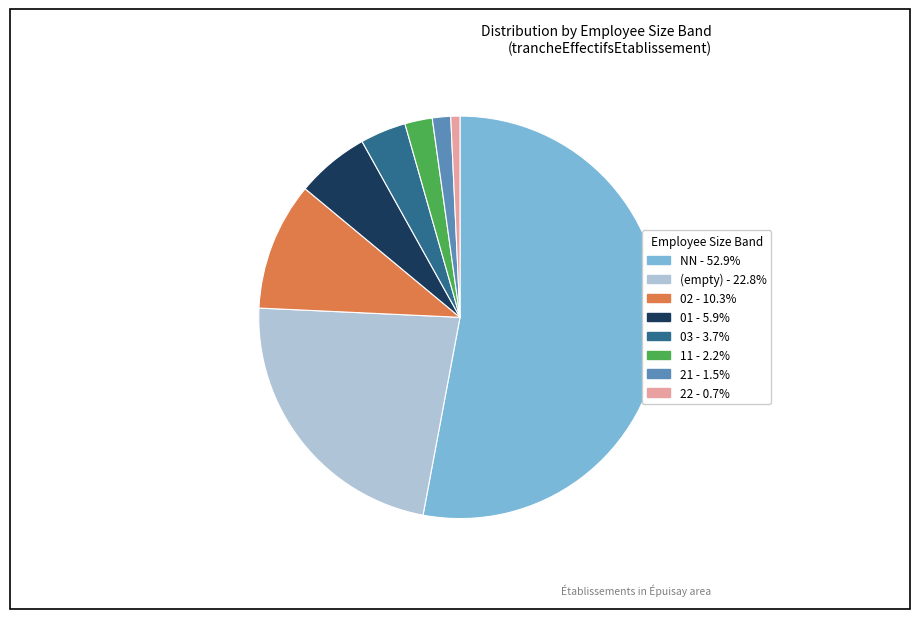

Is there any slice that represents more than half of the pie?

Yes